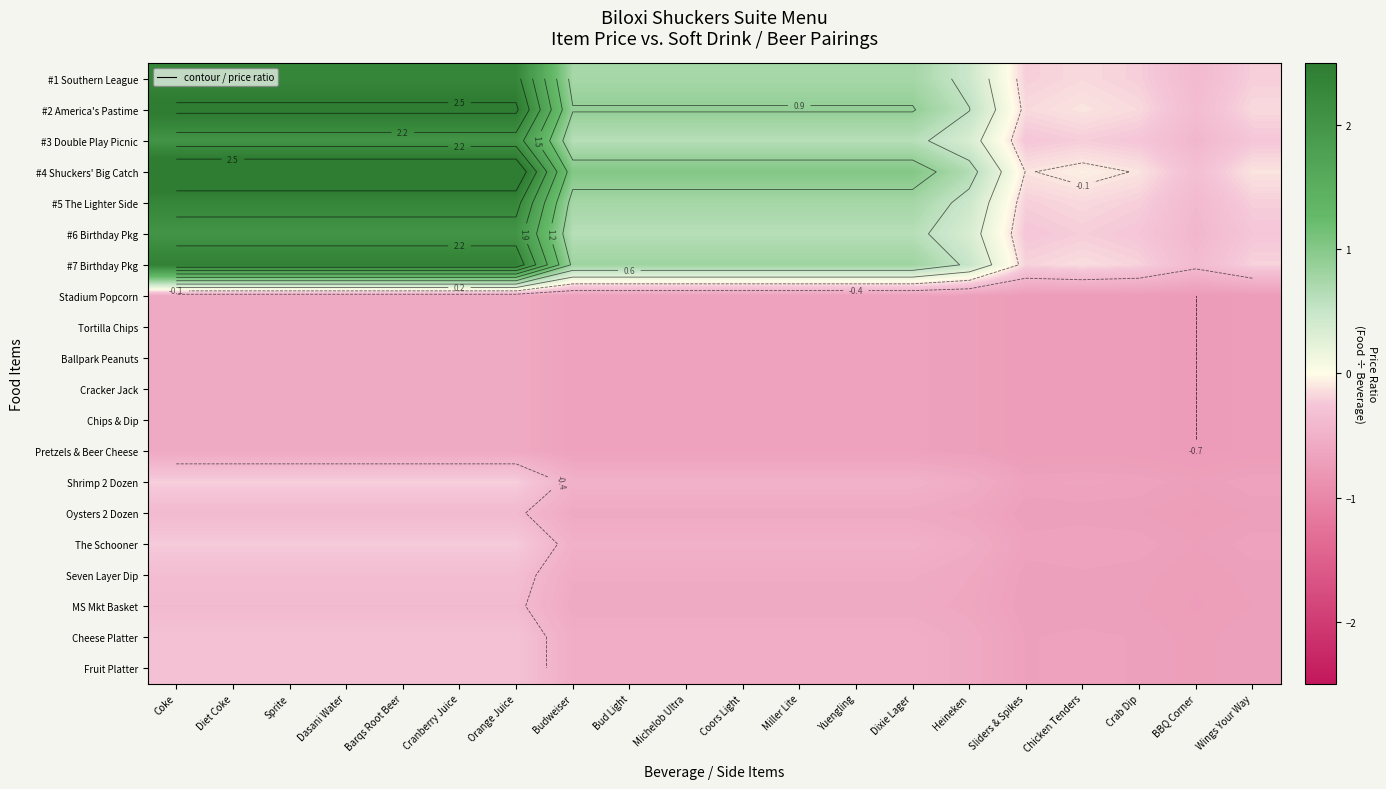

How many values in the #6 Birthday Pkg series are below 0?

5